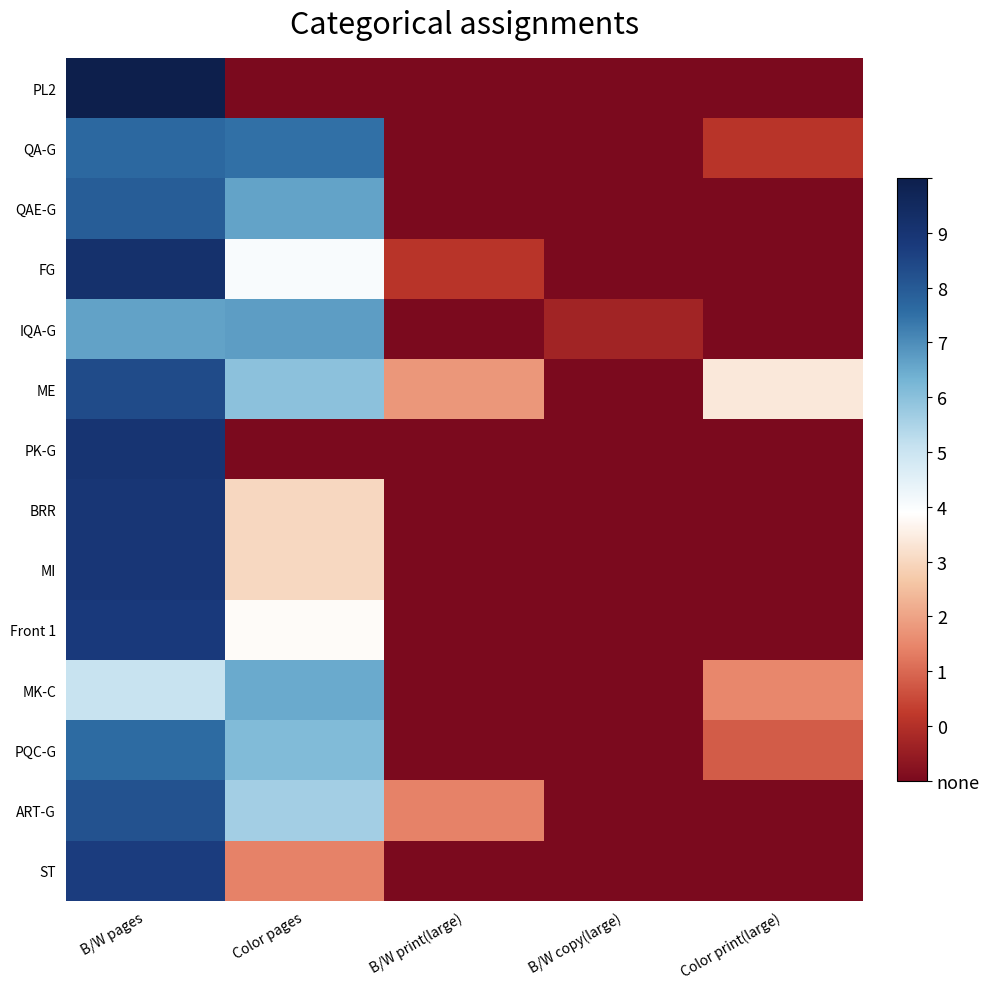

At how many categories does at least one series exceed 2?

4